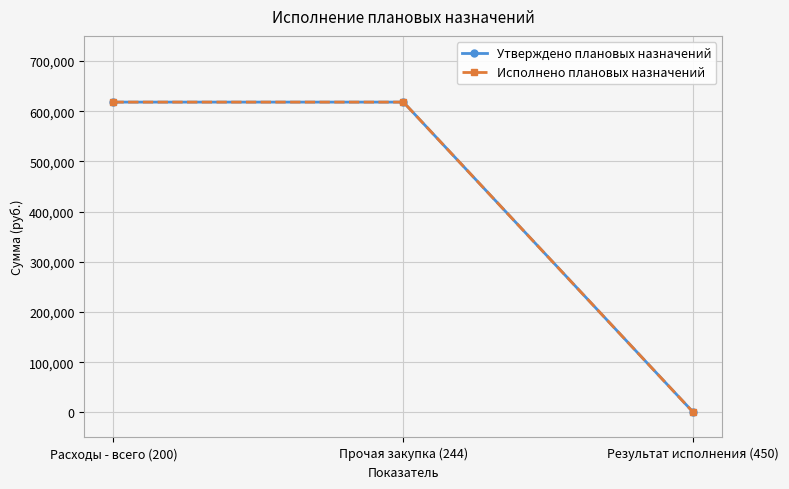

At which category does the chart reach its peak across all series?

Расходы - всего (200)